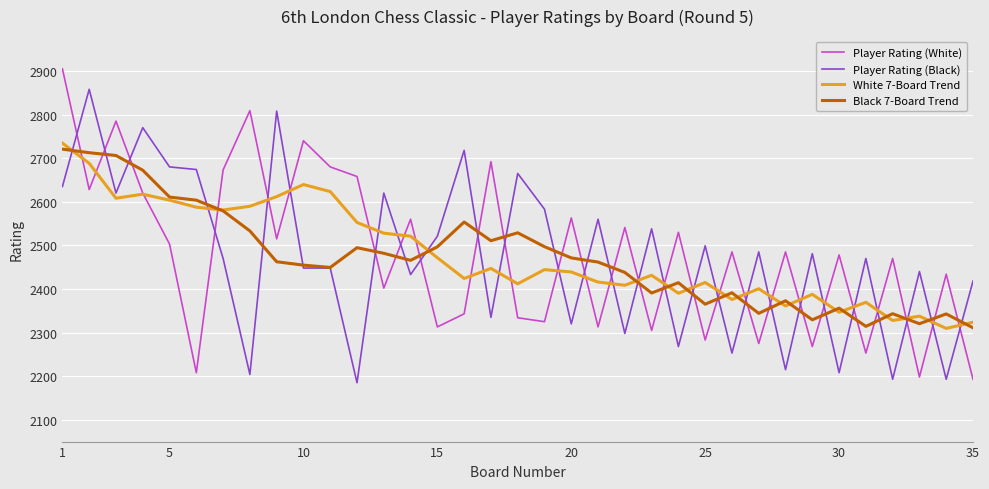

True or false: White 7-Board Trend has more than 2 points higher than both neighbors.

True